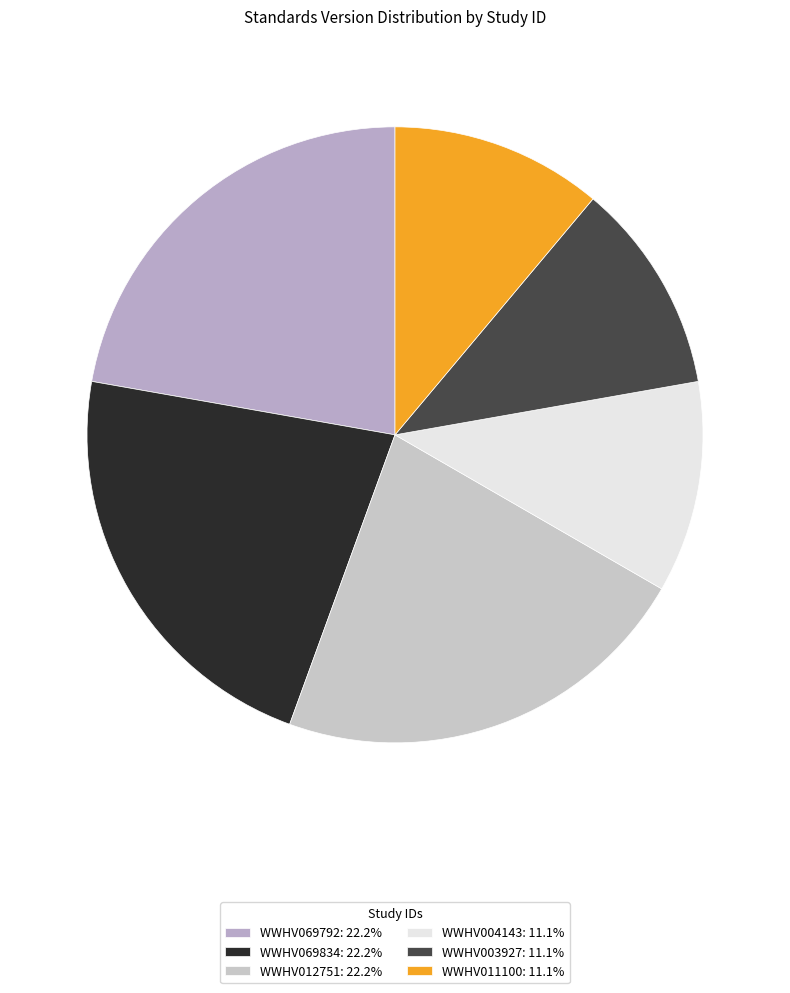

Count the number of slices in the pie.

6